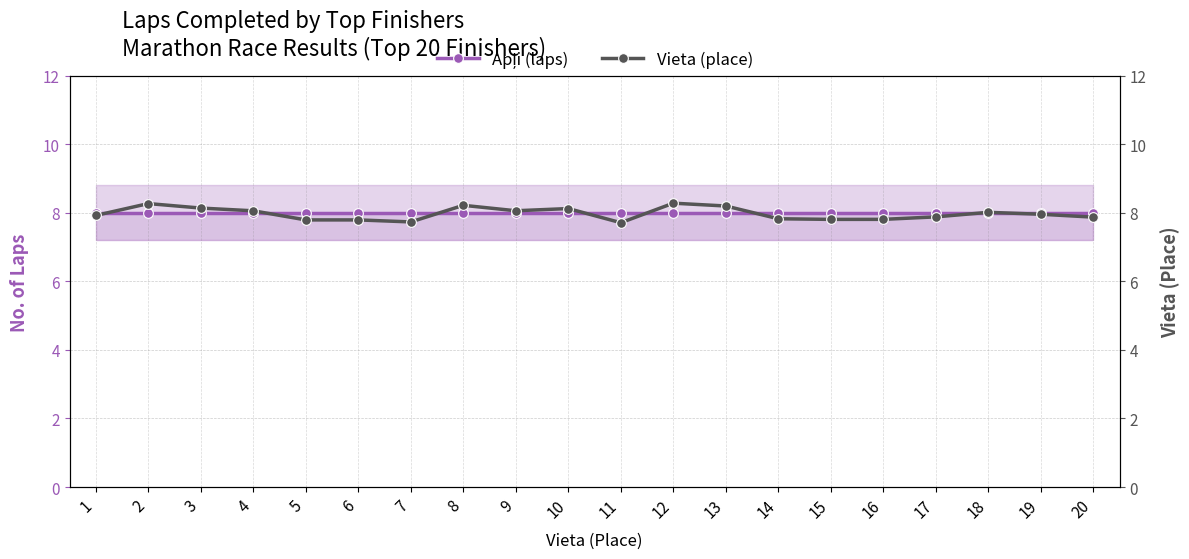

Reading left to right, extract all data points from this chart.

Apļi (laps): 8.0	8.0	8.0	8.0	8.0	8.0	8.0	8.0	8.0	8.0	8.0	8.0	8.0	8.0	8.0	8.0	8.0	8.0	8.0	8.0
Vieta (place): 7.9	8.3	8.1	8.1	7.8	7.8	7.7	8.2	8.1	8.1	7.7	8.3	8.2	7.8	7.8	7.8	7.9	8.0	8.0	7.9